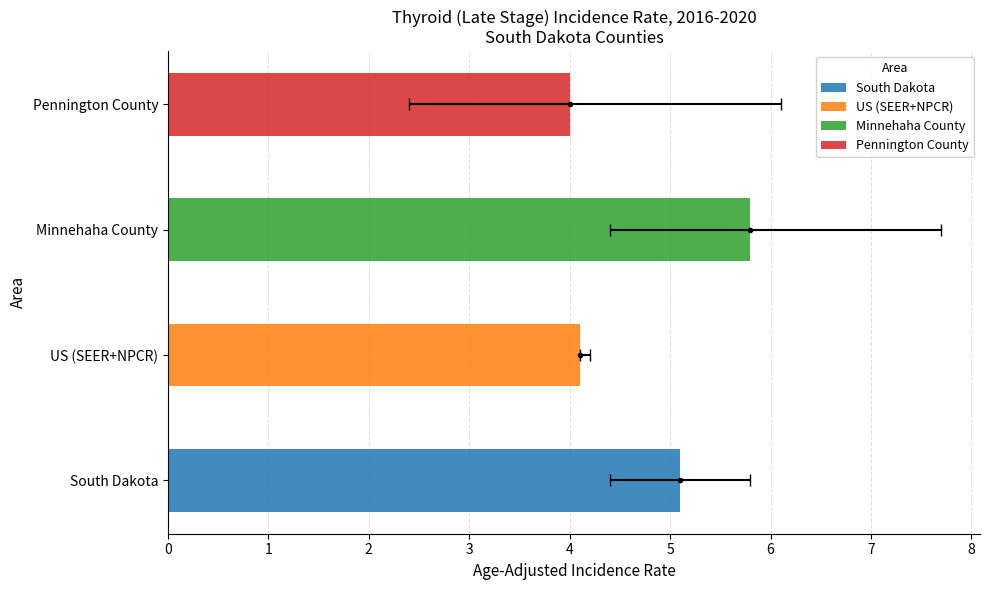

Is the value of Age-Adjusted Rate at Minnehaha County greater than the value of Lower 95% CI at Minnehaha County?

Yes